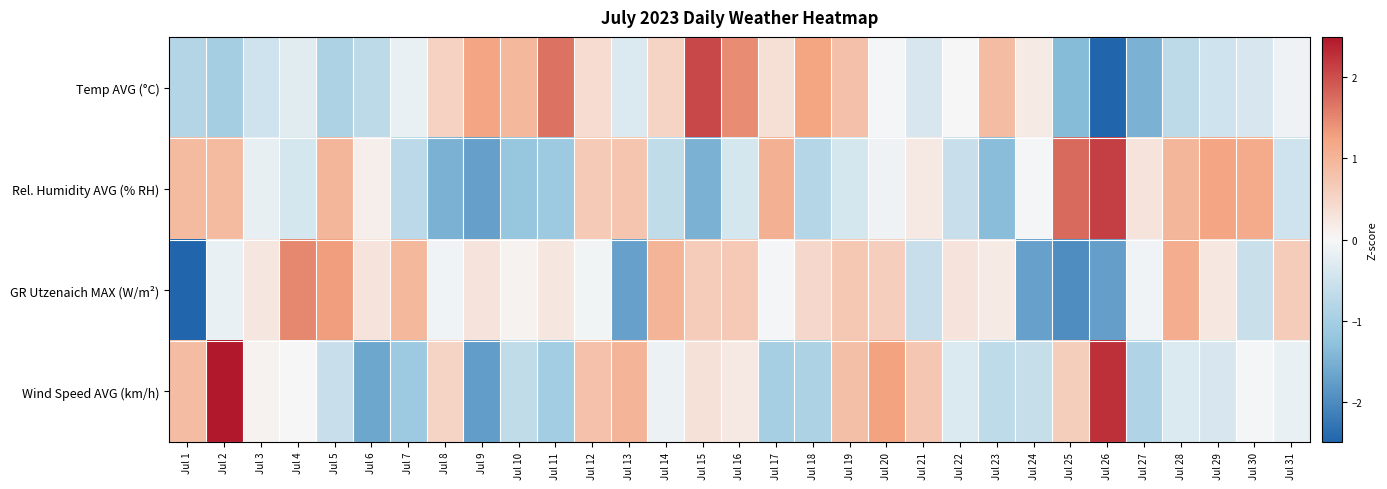

What is the minimum value shown in the chart?

-2.7